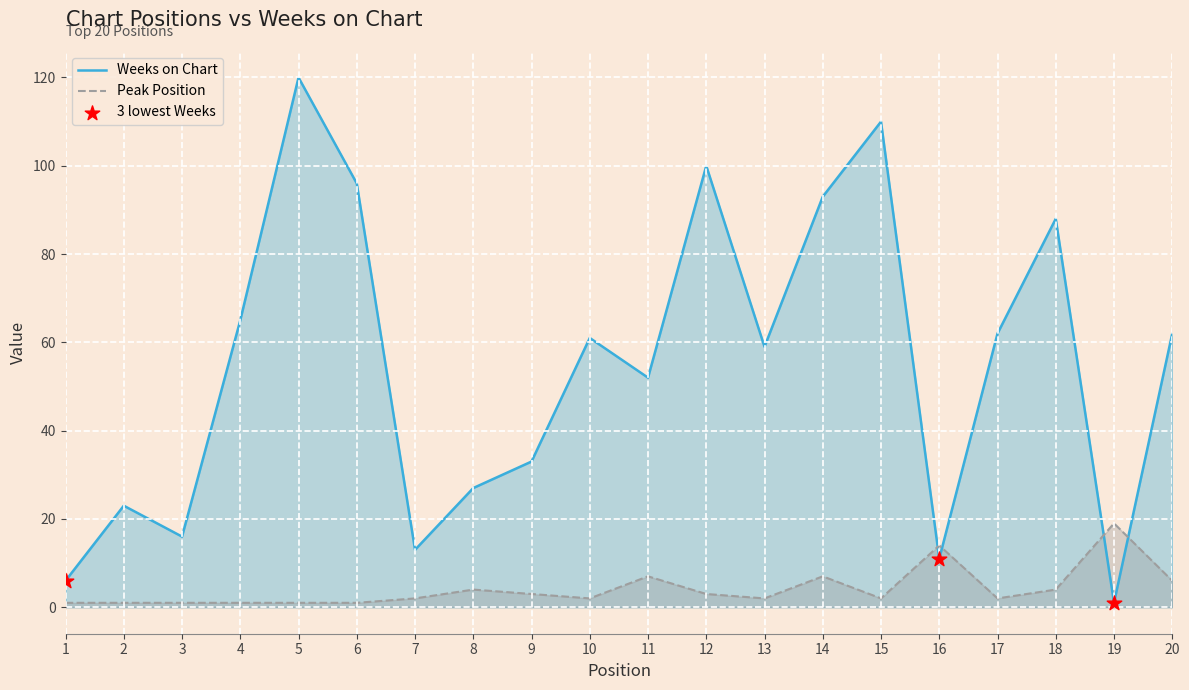

Which series has the widest spread of Y values?

Weeks on Chart